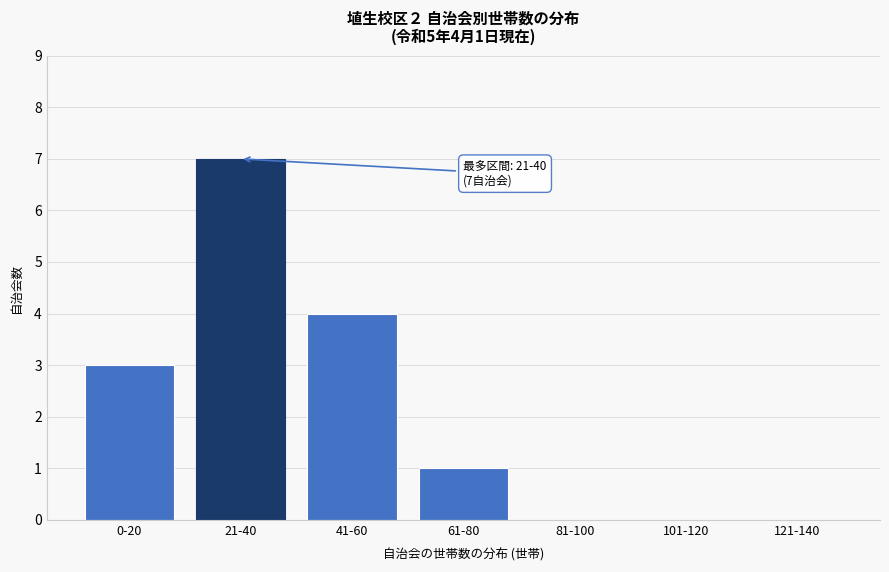

Reading right to left, transcribe all the data shown in this chart.

121-140=0	101-120=0	81-100=0	61-80=1	41-60=4	21-40=7	0-20=3